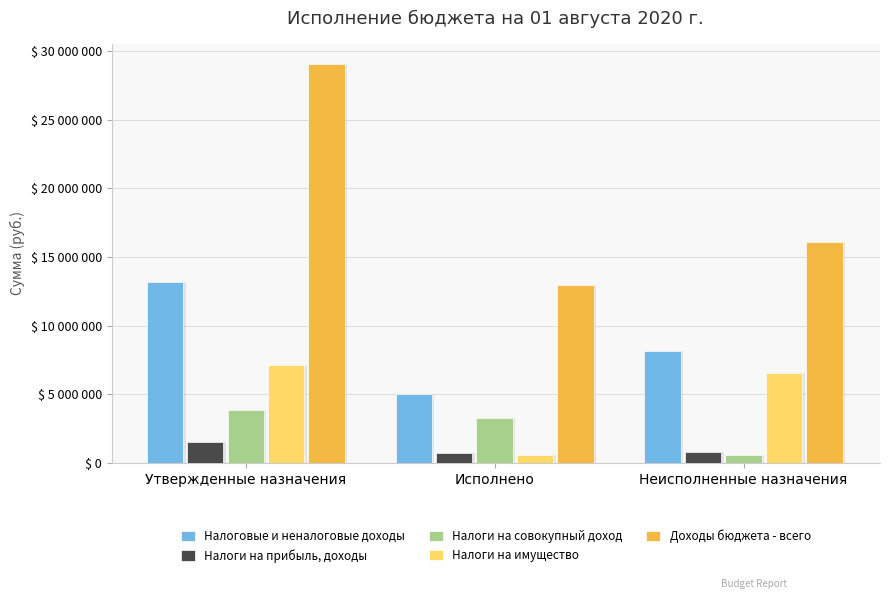

Is it true that Налоговые и неналоговые доходы equals 2615080.8 at Неисполненные назначения?

False